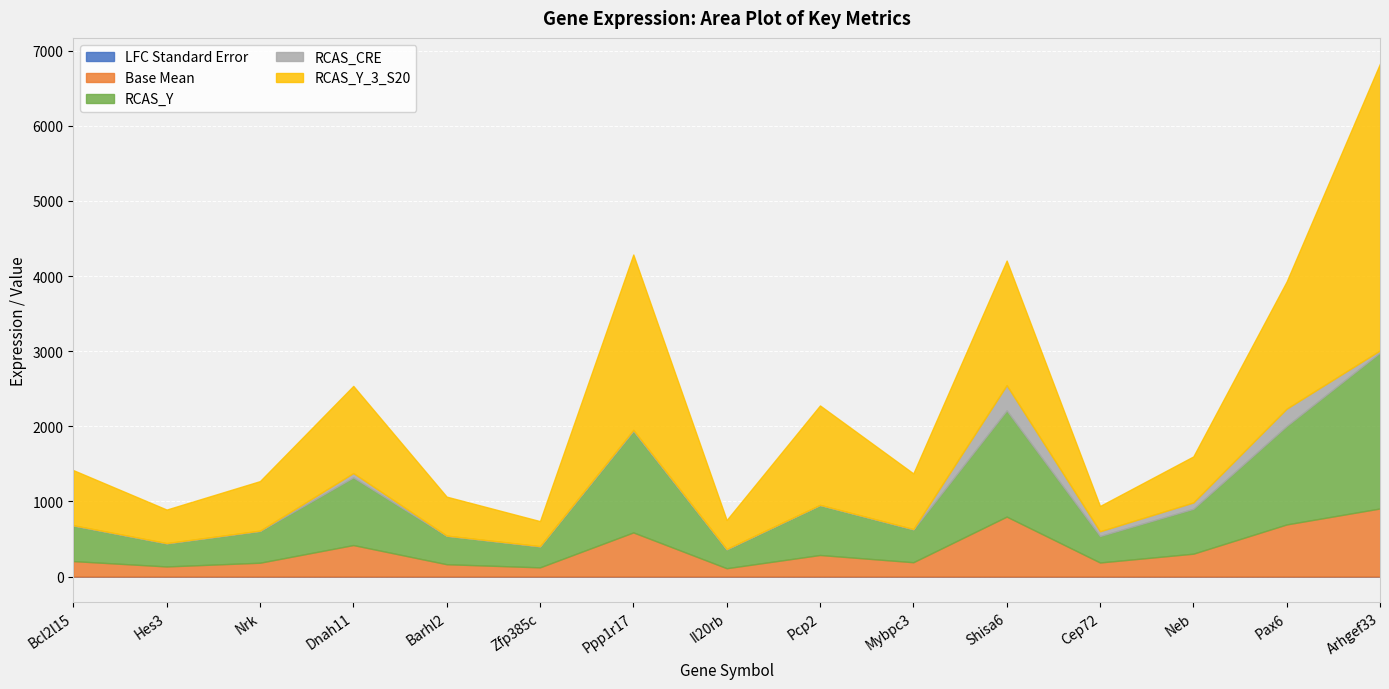

Which series has the widest spread of values?

RCAS_Y_3_S20